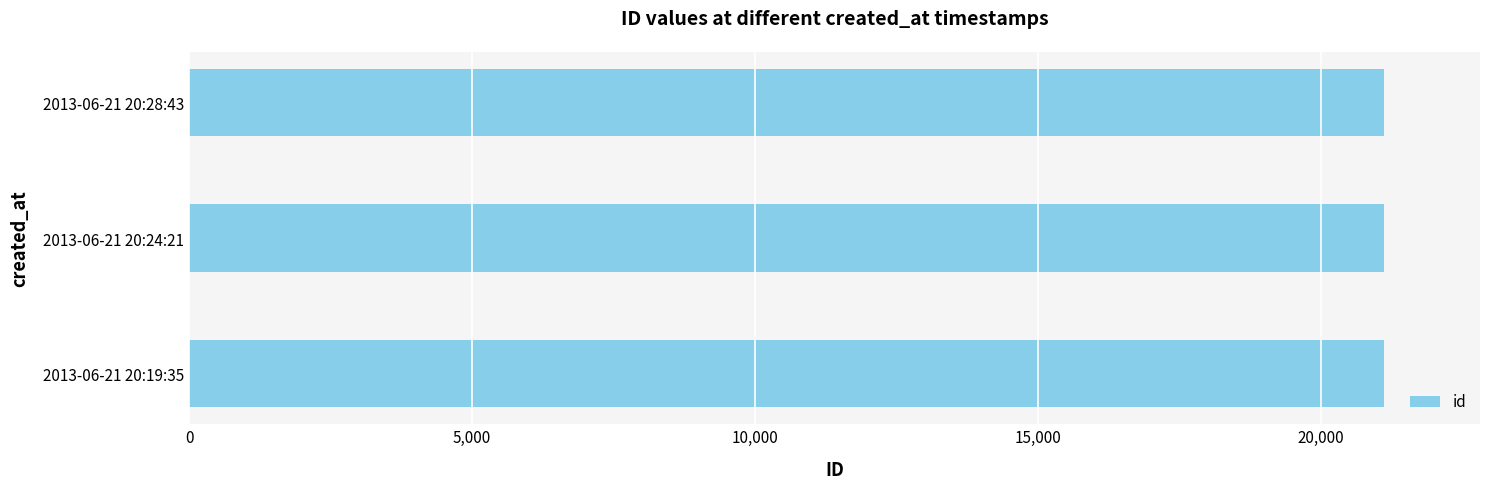

Does the chart contain stacked bars?

No